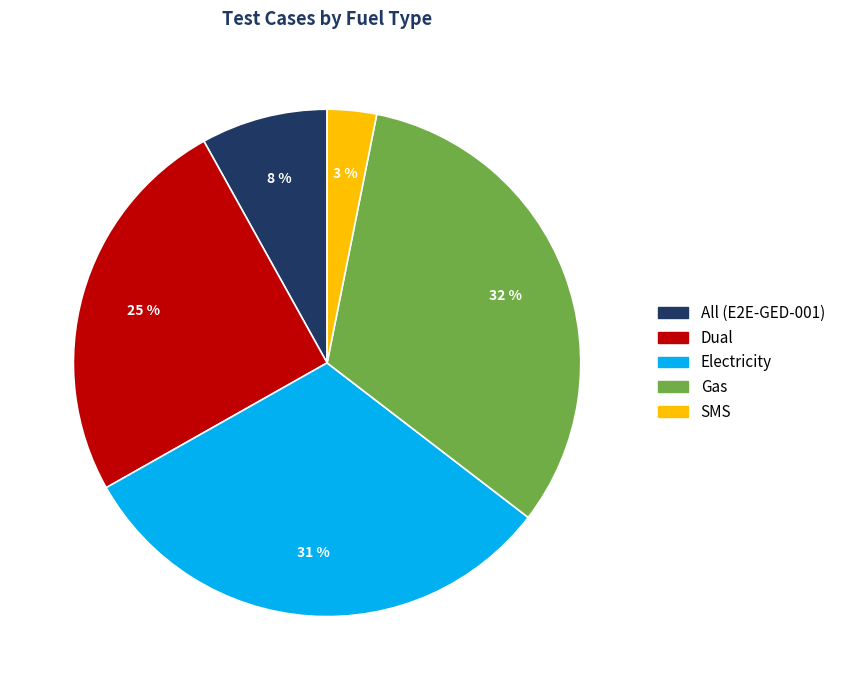

To the nearest percent, what portion does All (E2E-GED-001) represent?

8%